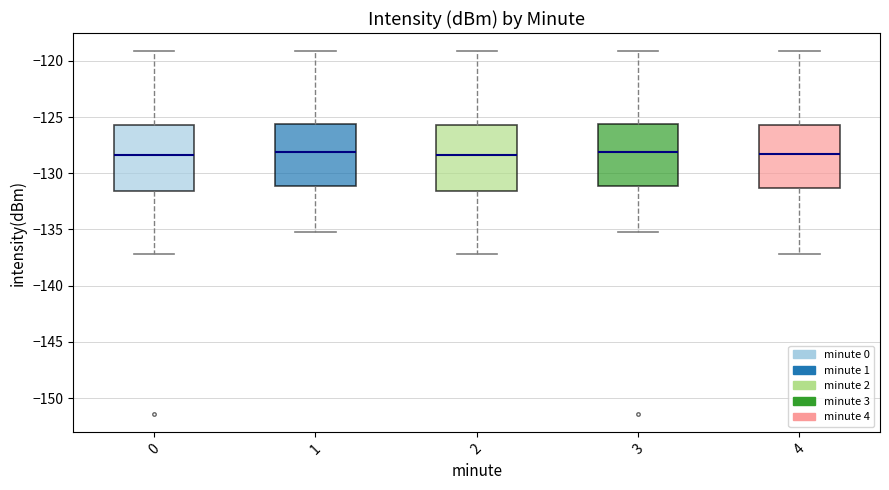

Reading left to right, read every box against the y-axis: the position of its median line, the range the box covers, and the ends of its whiskers. The values are not printed on the chart, so give them approximately, as read against the axis.

0: median -128.5, box -131.5 to -125.5, whiskers -137.0 to -119.0
1: median -128.0, box -131.0 to -125.5, whiskers -135.5 to -119.0
2: median -128.5, box -131.5 to -125.5, whiskers -137.0 to -119.0
3: median -128.0, box -131.0 to -125.5, whiskers -135.5 to -119.0
4: median -128.5, box -131.5 to -125.5, whiskers -137.0 to -119.0